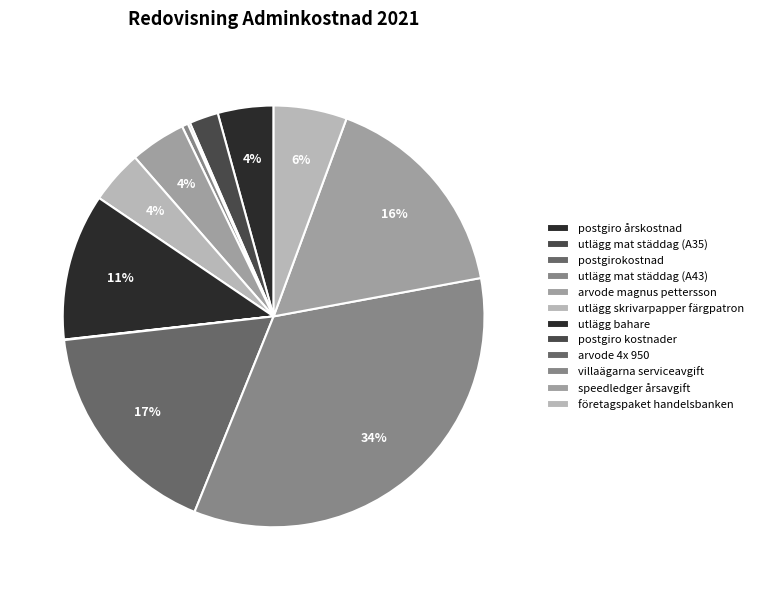

What percentage is the arvode magnus pettersson slice, to the nearest percent?

4%